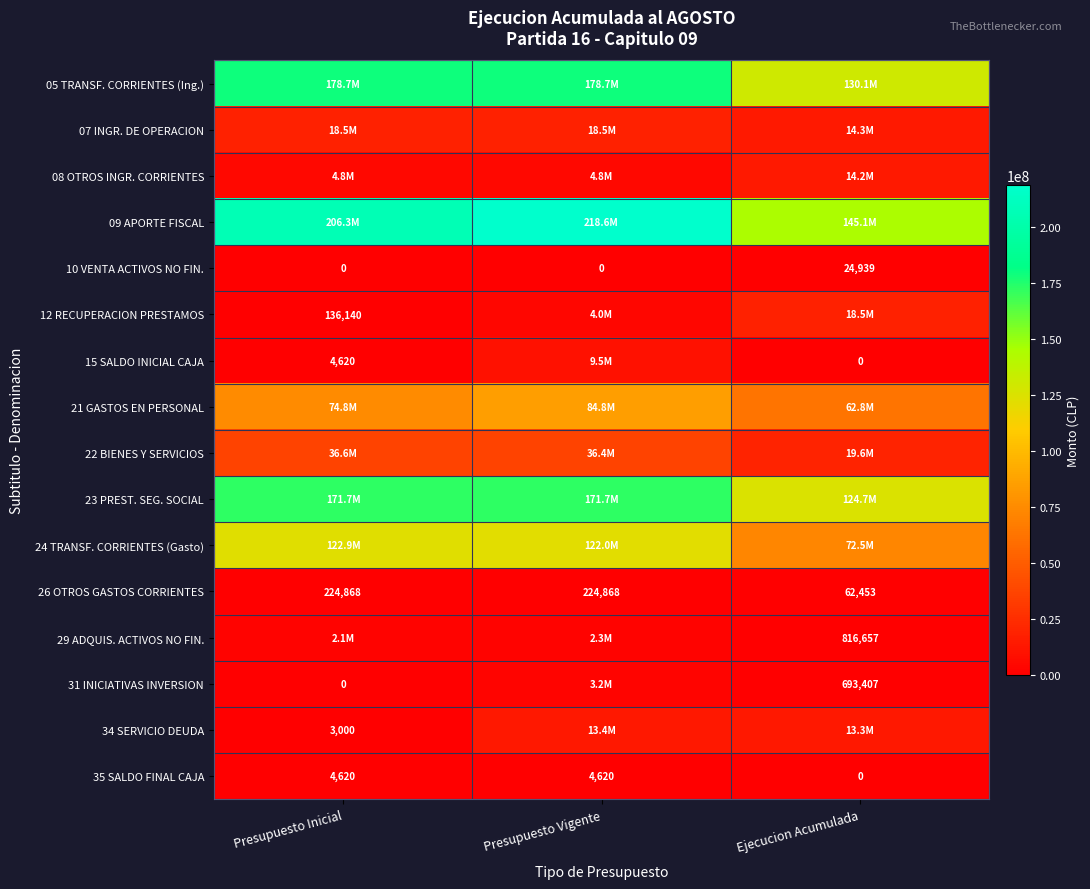

What is the average value of the 26 OTROS GASTOS CORRIENTES series?

170730